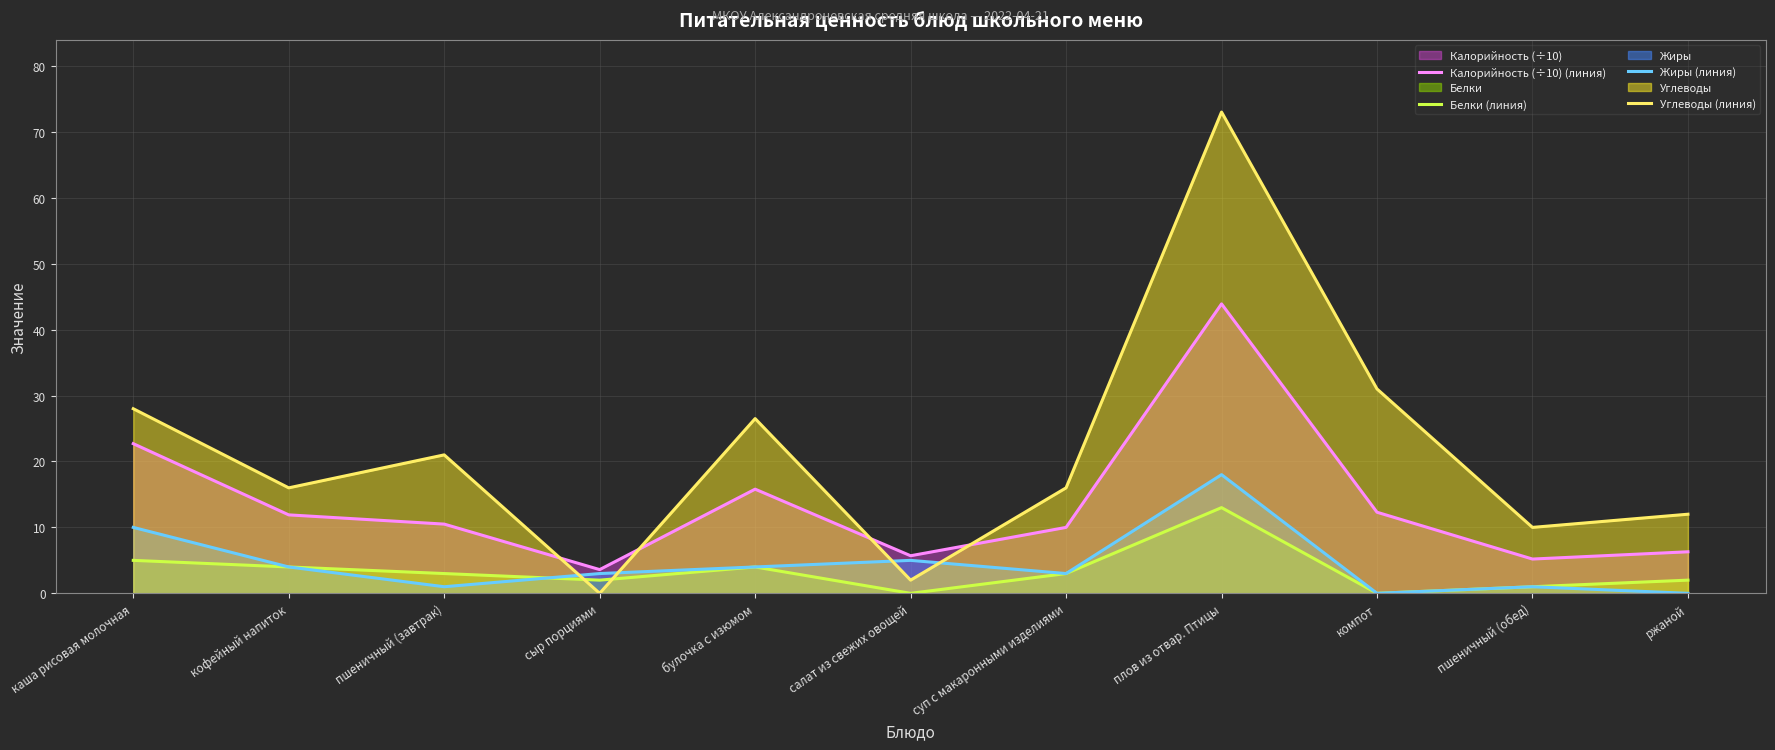

At which category is the sum across all series the highest?

плов из отвар. Птицы